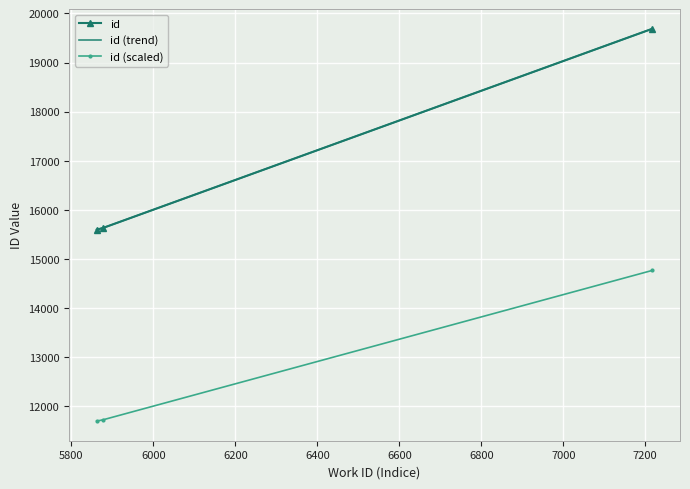

What is the sum of the values at 5878 and 5862?

31230